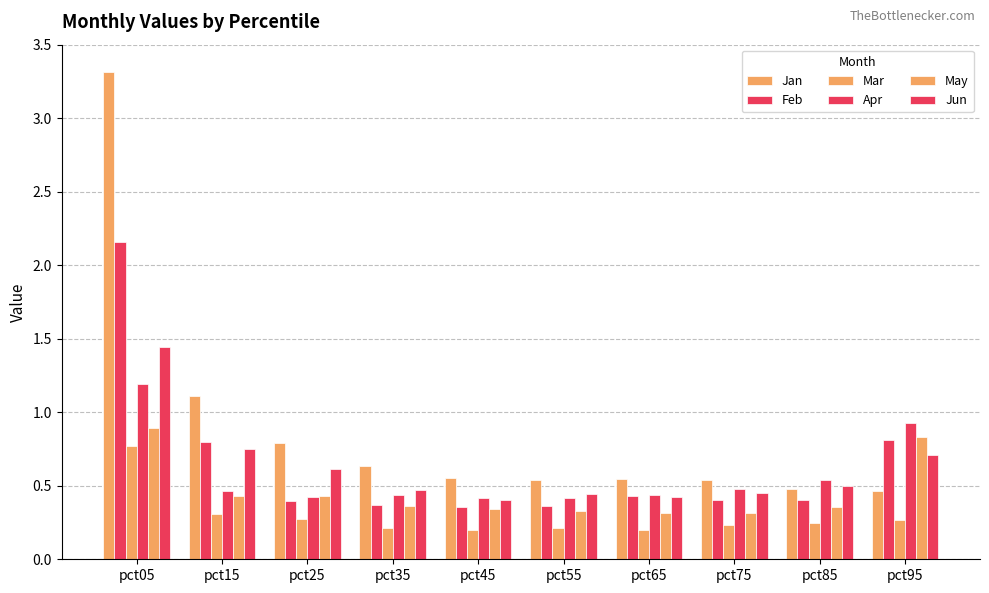

How many data points does each series have?

10